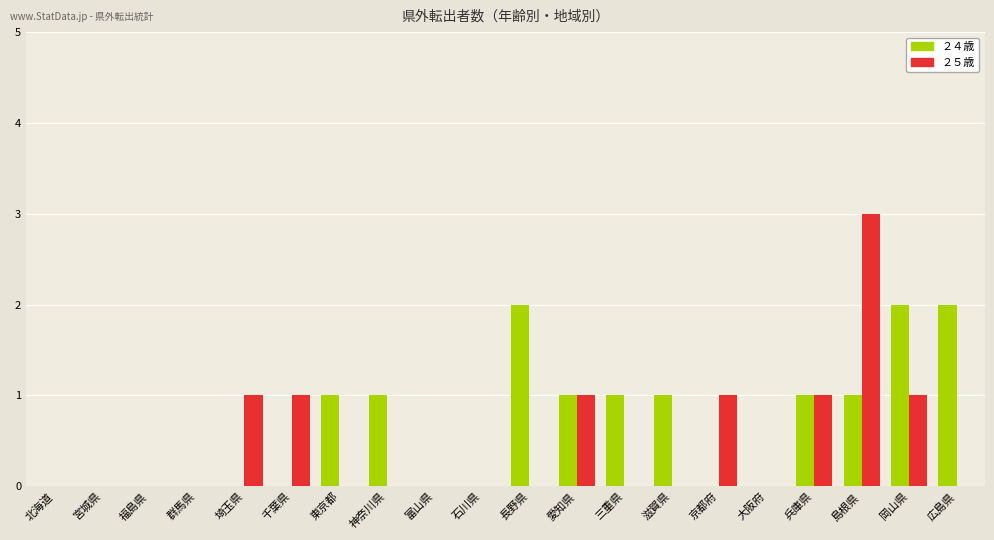

Which series has the widest spread of values?

２５歳